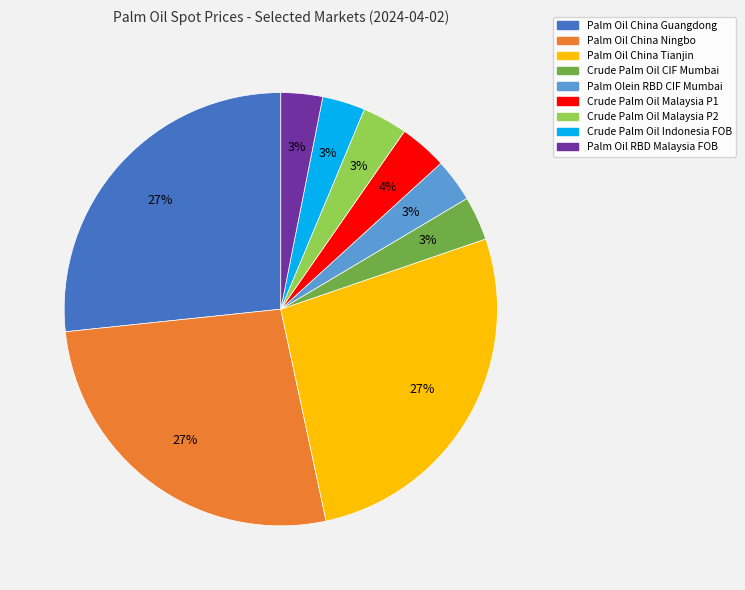

The Crude Palm Oil Indonesia FOB slice represents 3% of the pie. True or false?

True